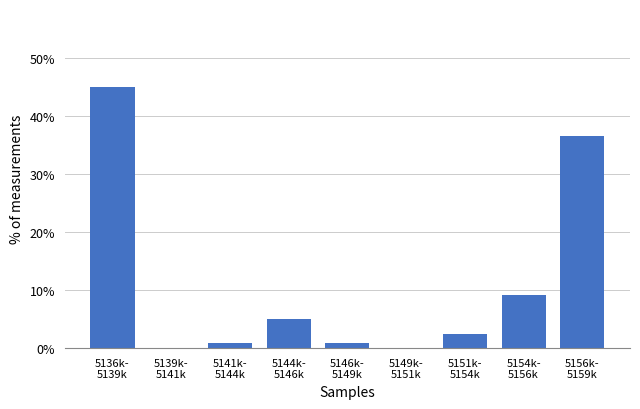

What is the sum of all values?

100.0